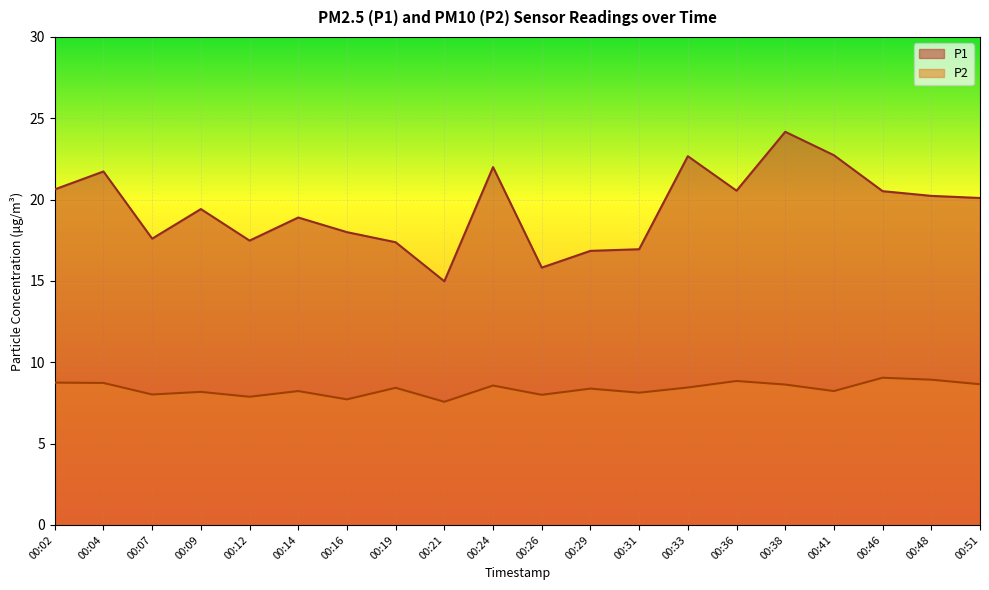

Which series has the largest total across all categories?

P1